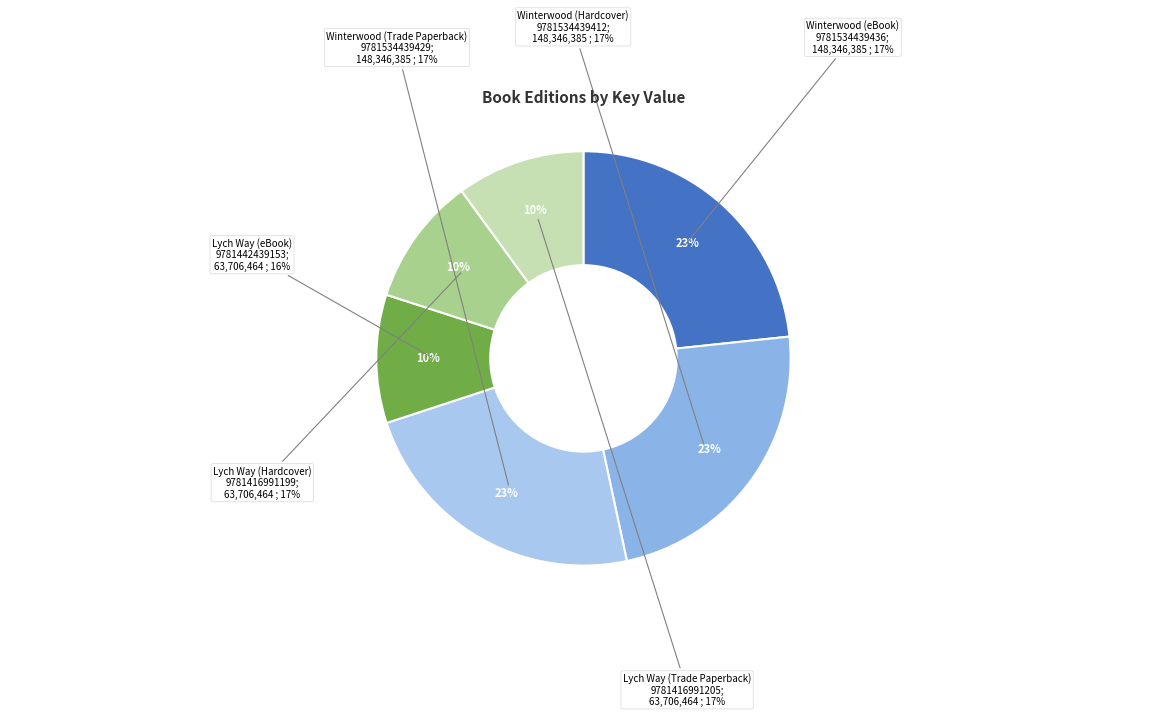

What percentage do Lych Way (eBook)
9781442439153 and Lych Way (Trade Paperback)
9781416991205 together represent?

20.0%